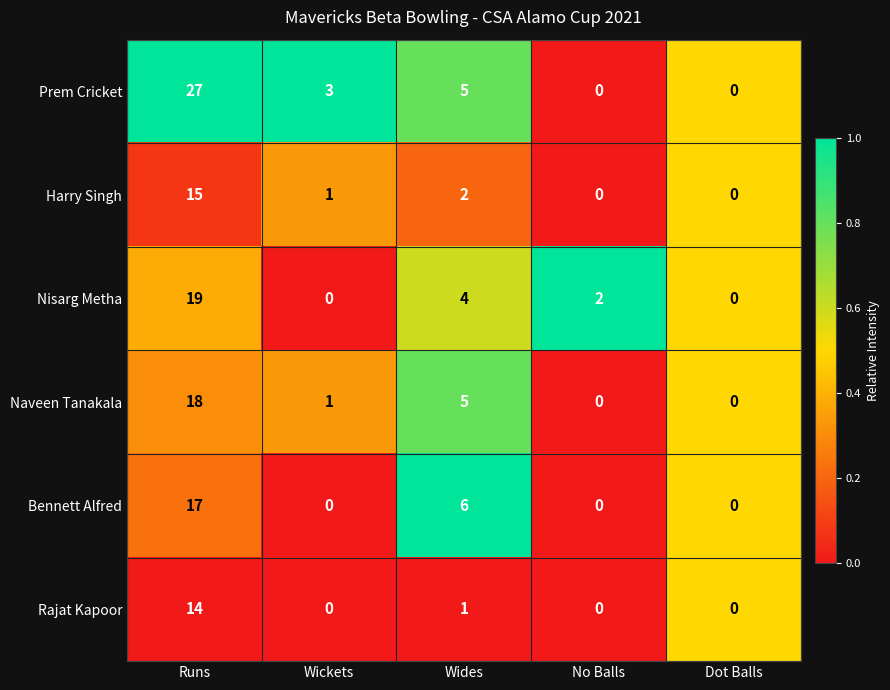

What is the difference between the maximum and second lowest values in the Naveen Tanakala series?

18